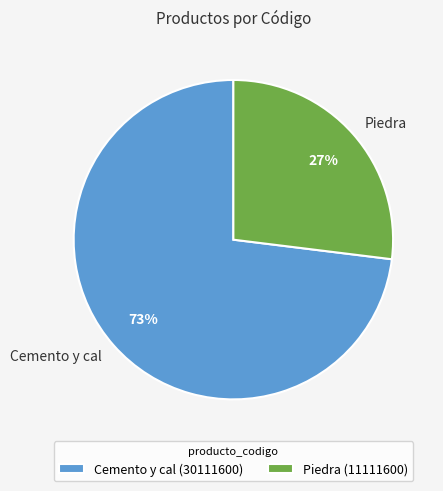

Which category has the biggest portion of the pie?

Cemento y cal